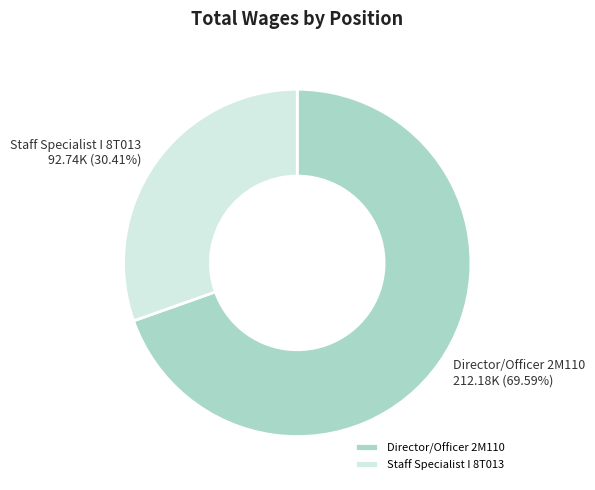

Is the sum of Staff Specialist I 8T013 and Director/Officer 2M110 greater than half?

Yes